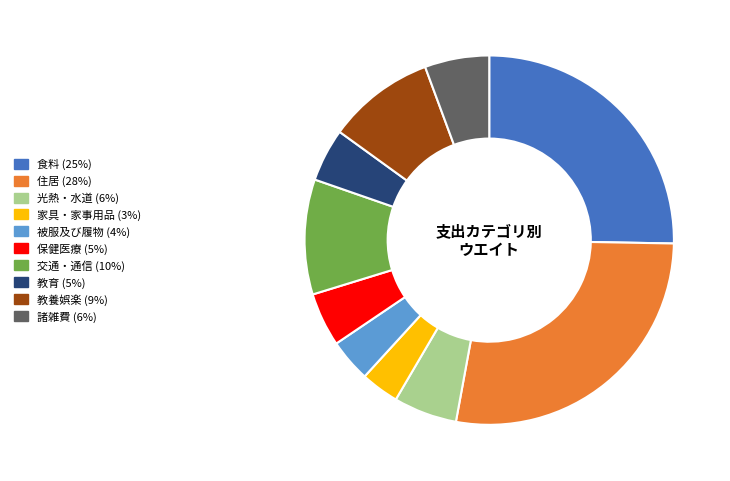

Do 諸雑費 and 交通・通信 together represent more than half of the pie?

No